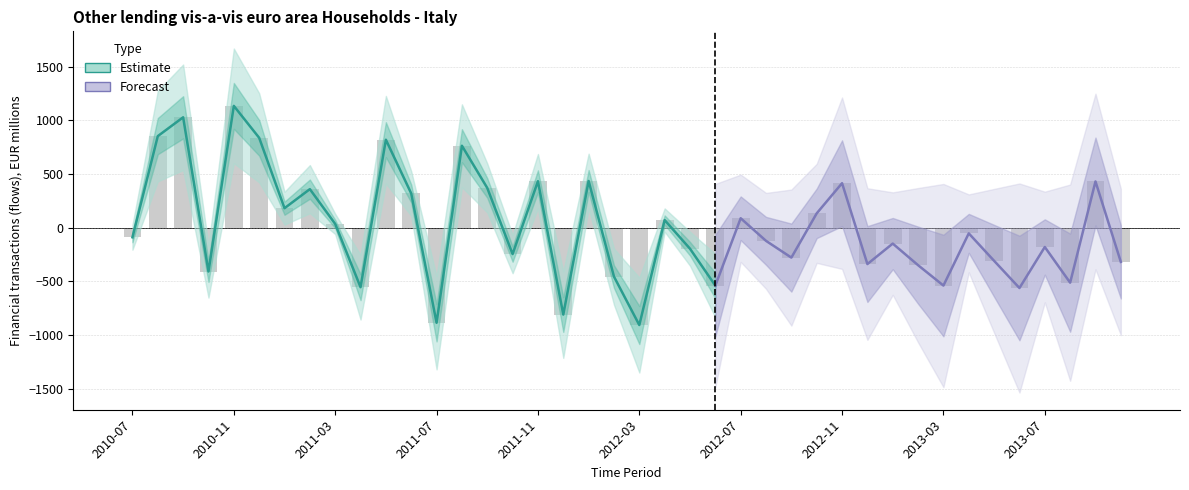

Reading right to left, extract all data points from this chart.

2013-10=-317.8	2013-09=430.9	2013-08=-511.1	2013-07=-179.2	2013-06=-560.8	2013-05=-307.9	2013-04=-52.2	2013-03=-537.9	2013-02=-348.5	2013-01=-147.3	2012-12=-337.9	2012-11=414.8	2012-10=134.1	2012-09=-277.7	2012-08=-122.0	2012-07=88.4	2012-06=-538.3	2012-05=-195.1	2012-04=71.5	2012-03=-905.5	2012-02=-454.5	2012-01=435.5	2011-12=-808.0	2011-11=433.2	2011-10=-245.0	2011-09=370.5	2011-08=763.4	2011-07=-884.4	2011-06=319.2	2011-05=819.4	2011-04=-553.1	2011-03=35.6	2011-02=359.5	2011-01=181.9	2010-12=837.1	2010-11=1134.4	2010-10=-407.2	2010-09=1028.1	2010-08=852.9	2010-07=-88.7